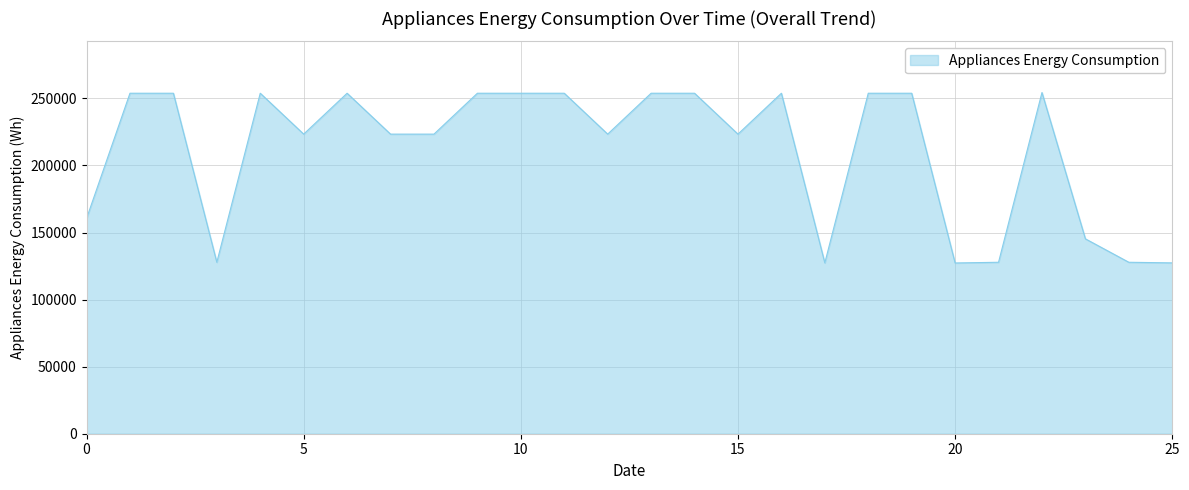

What is the maximum value shown in the chart?

254374